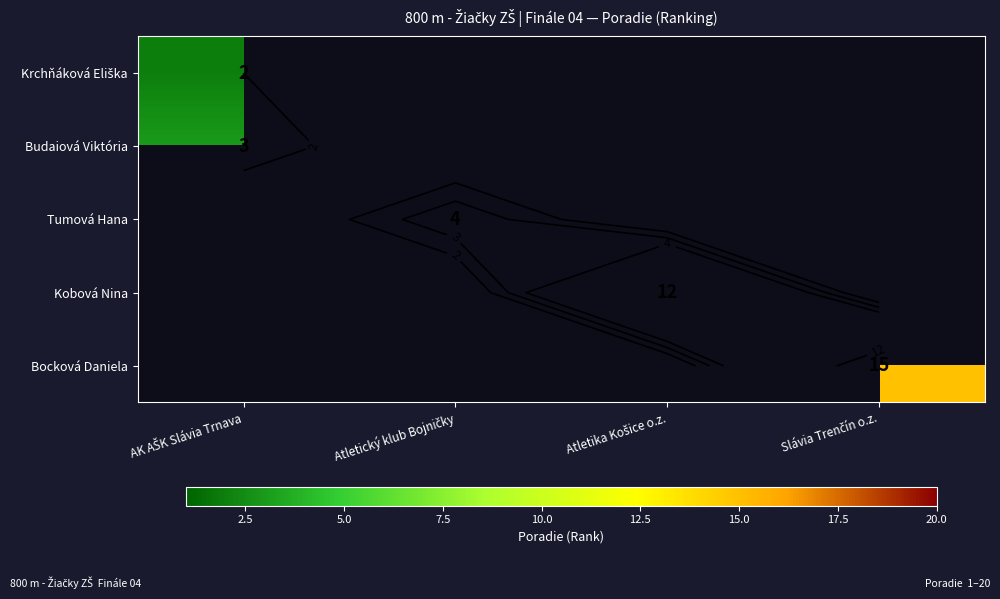

What is the smallest value displayed?

2.0